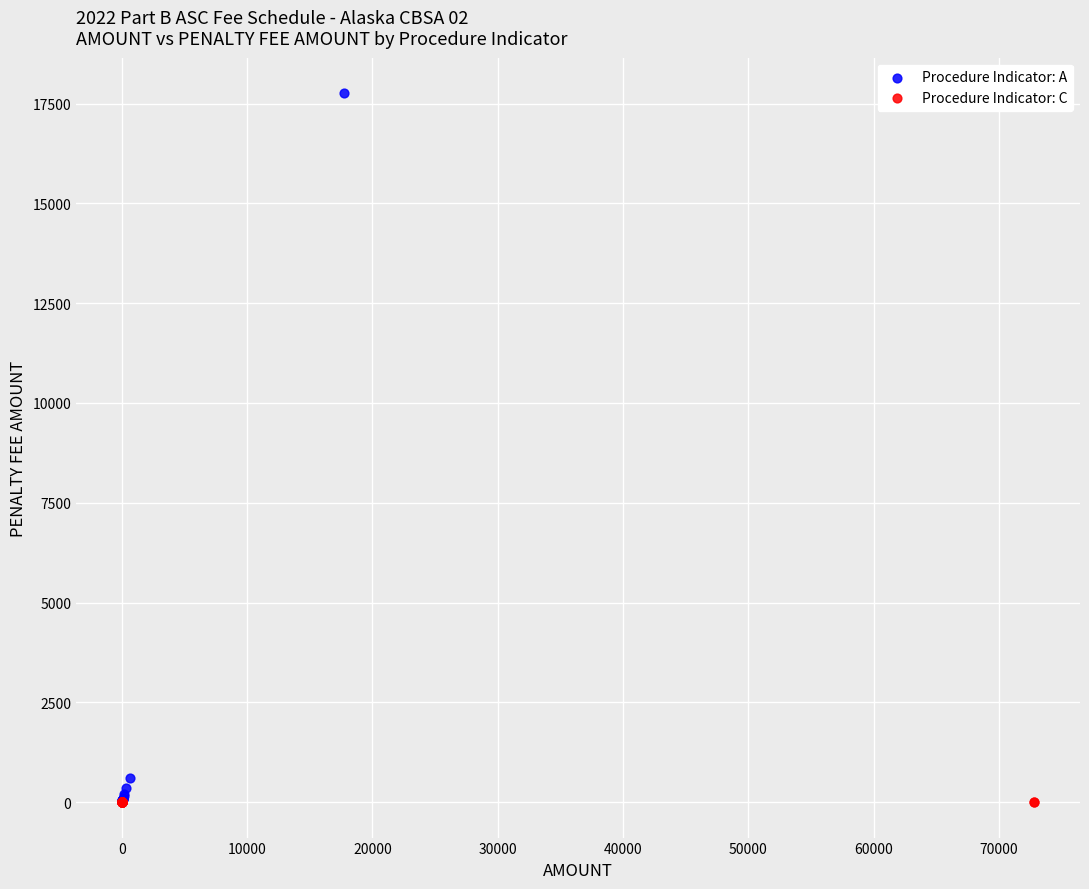

Which series contains the highest Y value?

Procedure Indicator: A